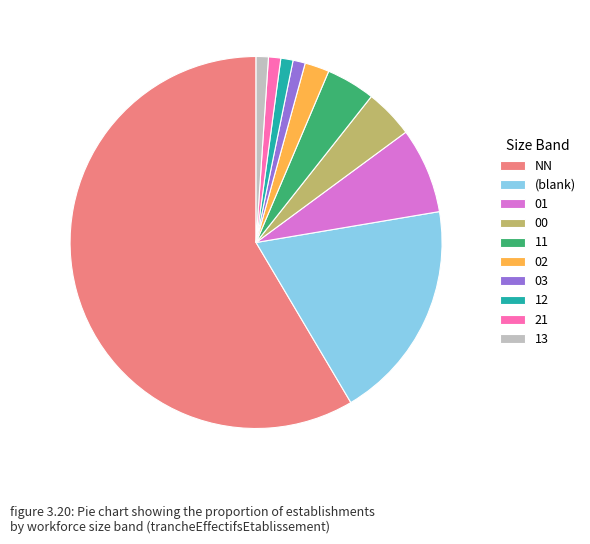

Combined, do 13 and (blank) account for over 50%?

No